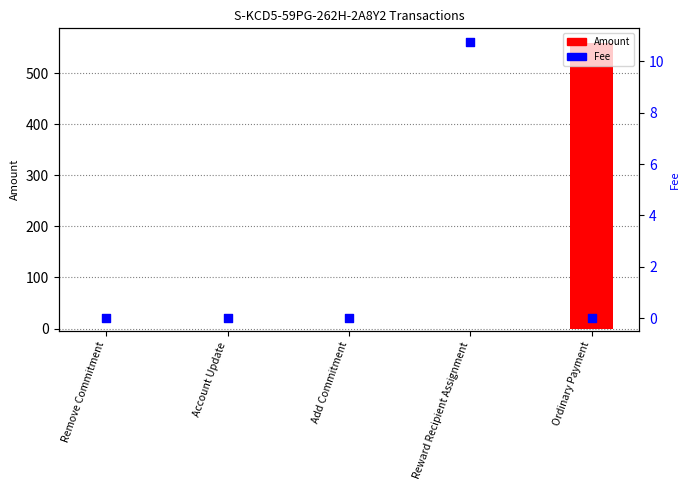

At which category is the sum across all series the highest?

Ordinary Payment